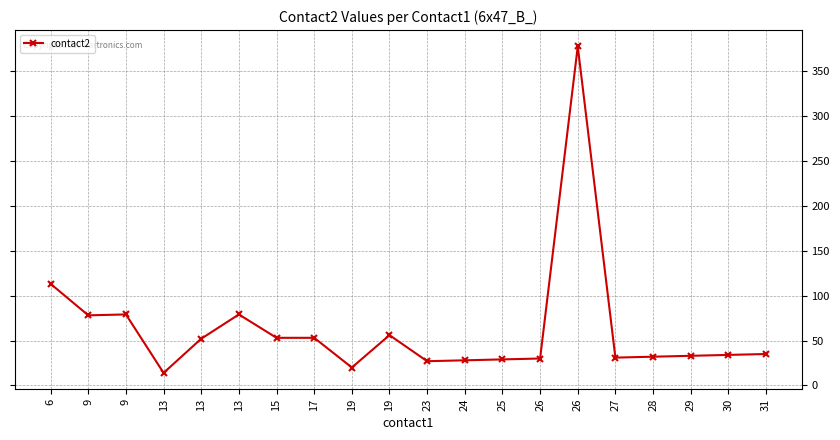

Does the chart display data point markers on the line(s)?

Yes